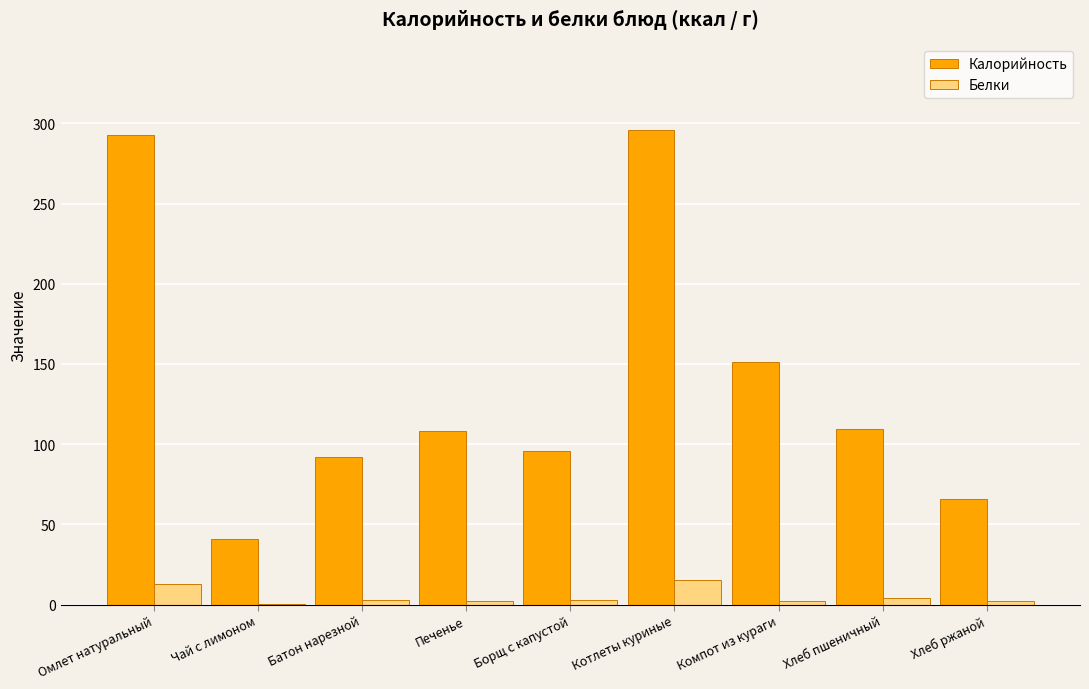

What is the average value of the Калорийность series?

139.2